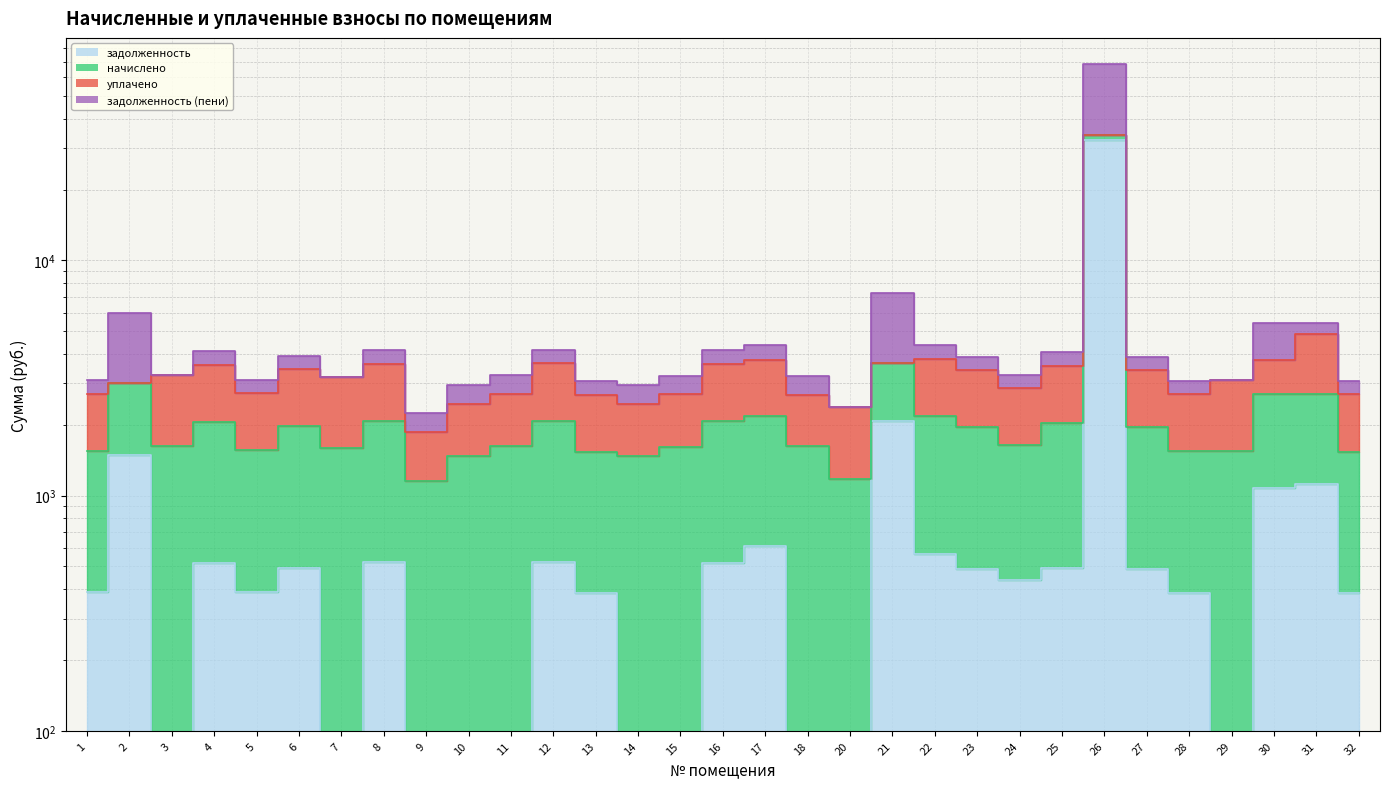

What is the value of the задолженность (пени) point at the 1st from the left?

1553.4